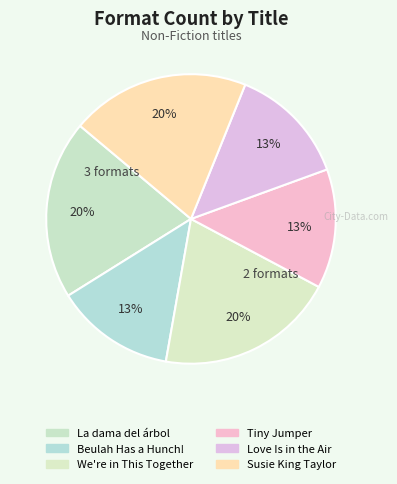

What percentage is the We're in This Together slice, to the nearest percent?

20%